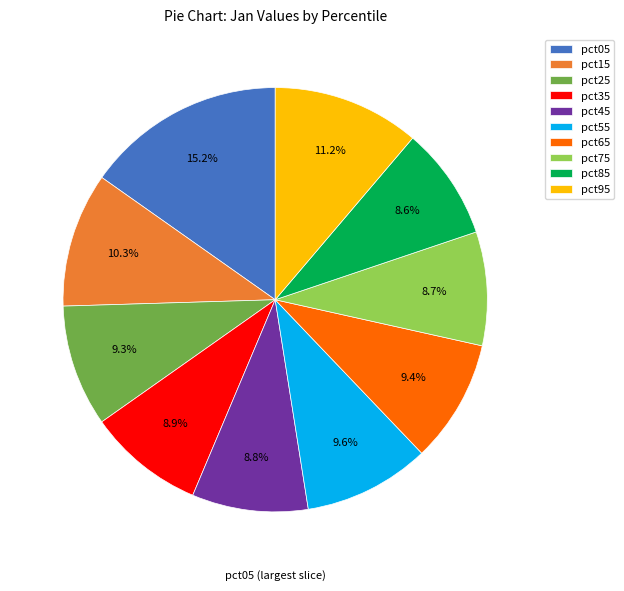

How many segments does this pie chart have?

10